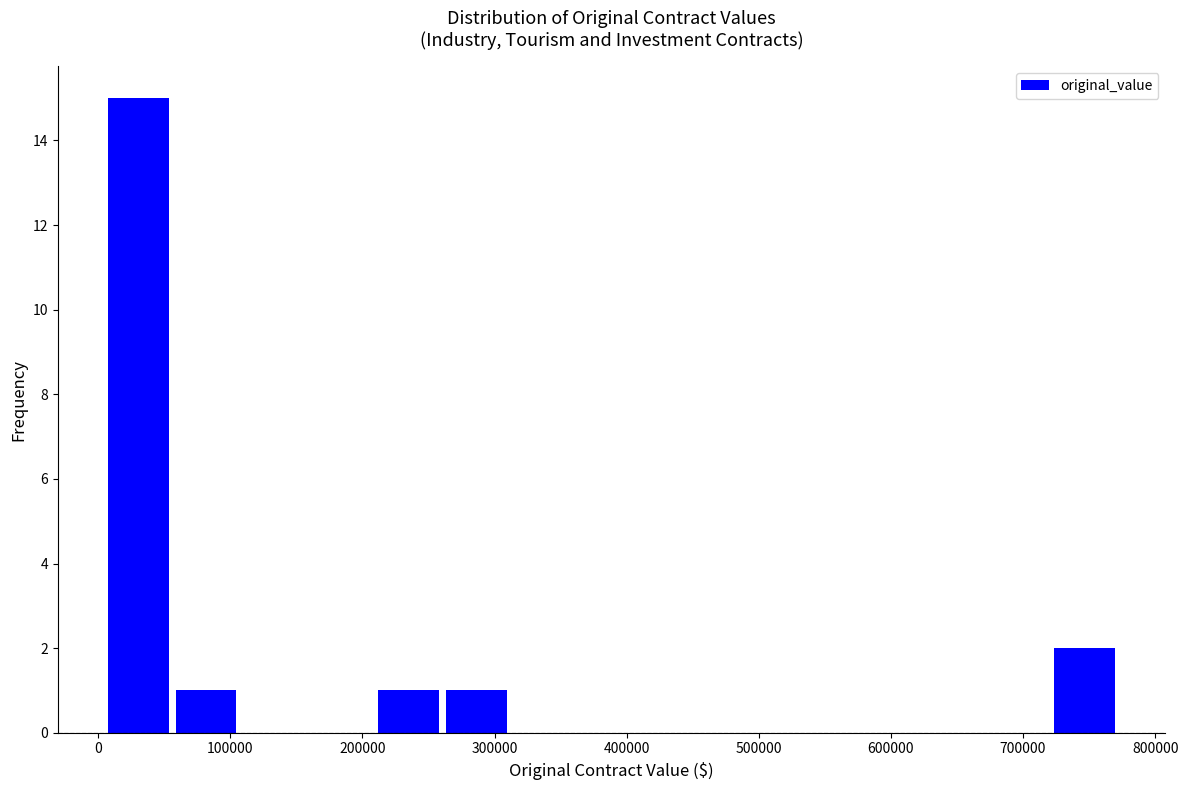

Reading left to right, list every bar in this chart as the range it spans on the x-axis followed by its height. Neither the bar edges nor the heights are printed on the chart, so give them approximately, as read against the axes.

10000 to 60000: 15
60000 to 110000: 1
110000 to 160000: 0
160000 to 210000: 0
210000 to 260000: 1
260000 to 310000: 1
310000 to 360000: 0
360000 to 410000: 0
410000 to 470000: 0
470000 to 520000: 0
520000 to 570000: 0
570000 to 620000: 0
620000 to 670000: 0
670000 to 720000: 0
720000 to 770000: 2